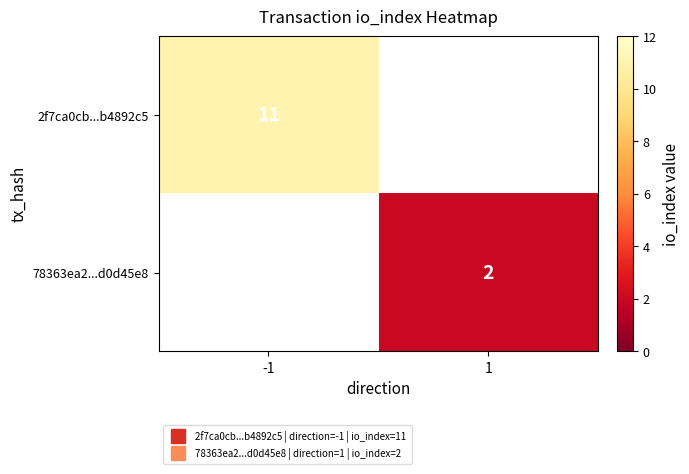

Which series has the widest spread of values?

2f7ca0cb...b4892c5